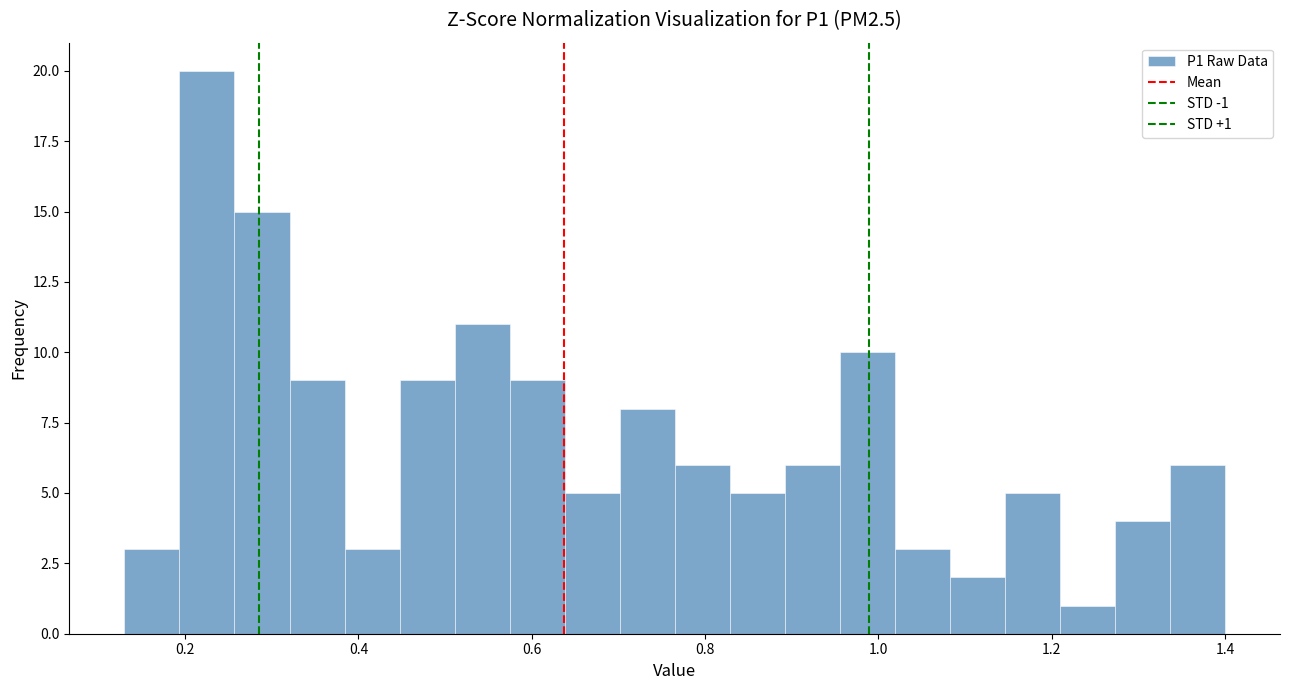

Around what value on the x-axis is the tallest bar? Give the approximate position of its centre, as read against the axis.

0.22